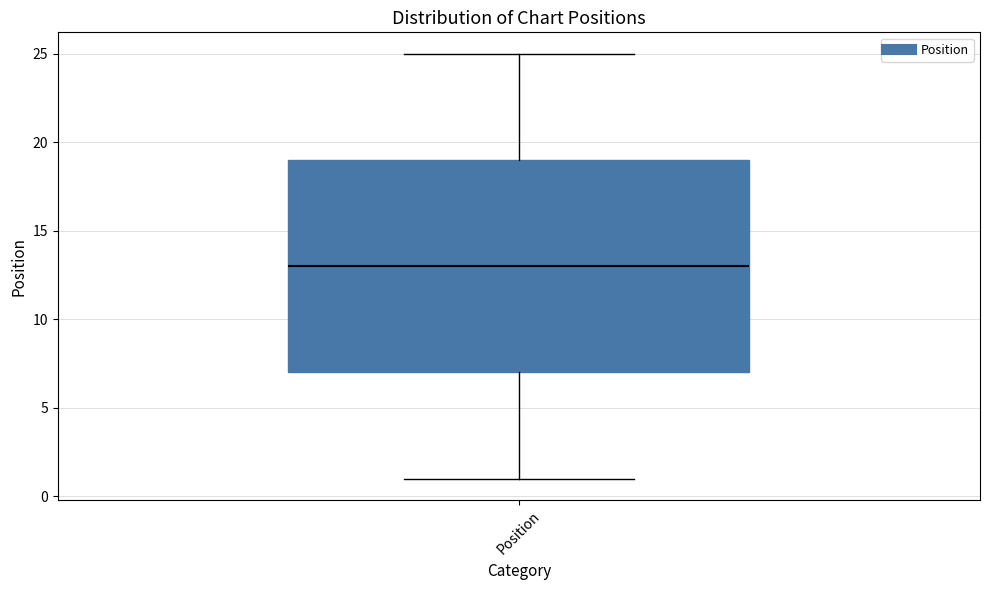

Where does the lower whisker of the box for Position end on the y-axis? The values are not printed on the chart, so give them approximately, as read against the axis.

1